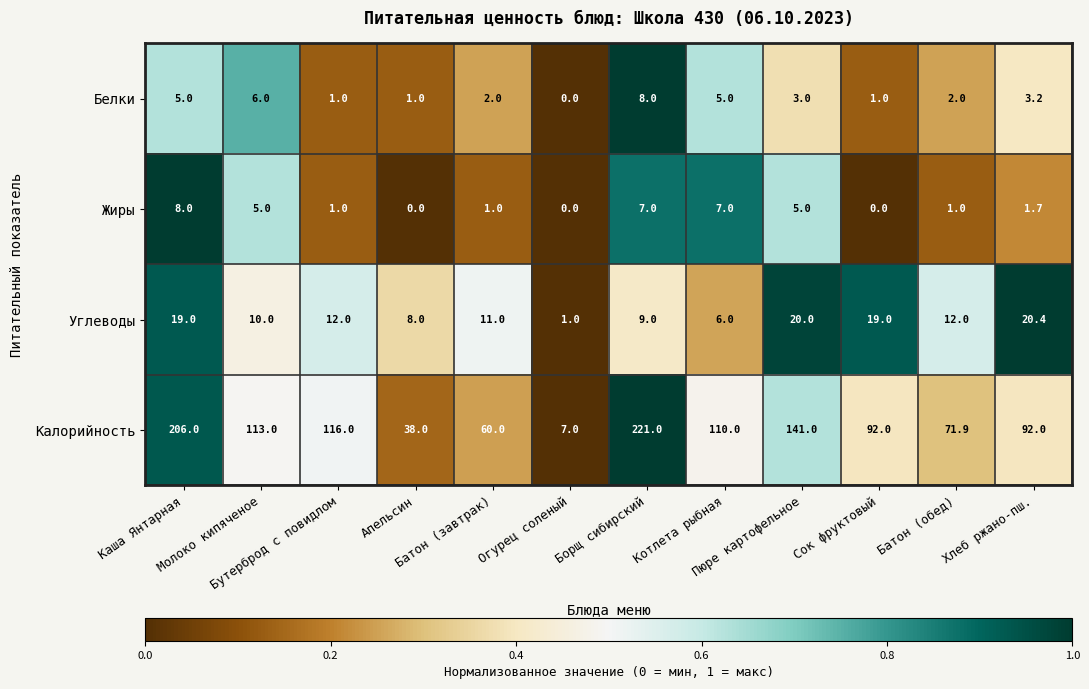

At which category is the sum across all series the highest?

Борщ сибирский